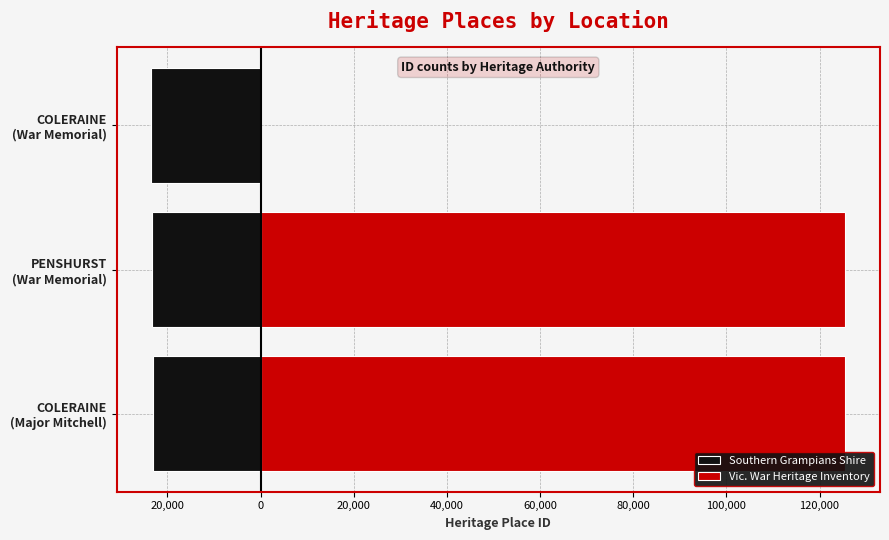

What is the label of the 2nd bar from the right?

PENSHURST (War Memorial)